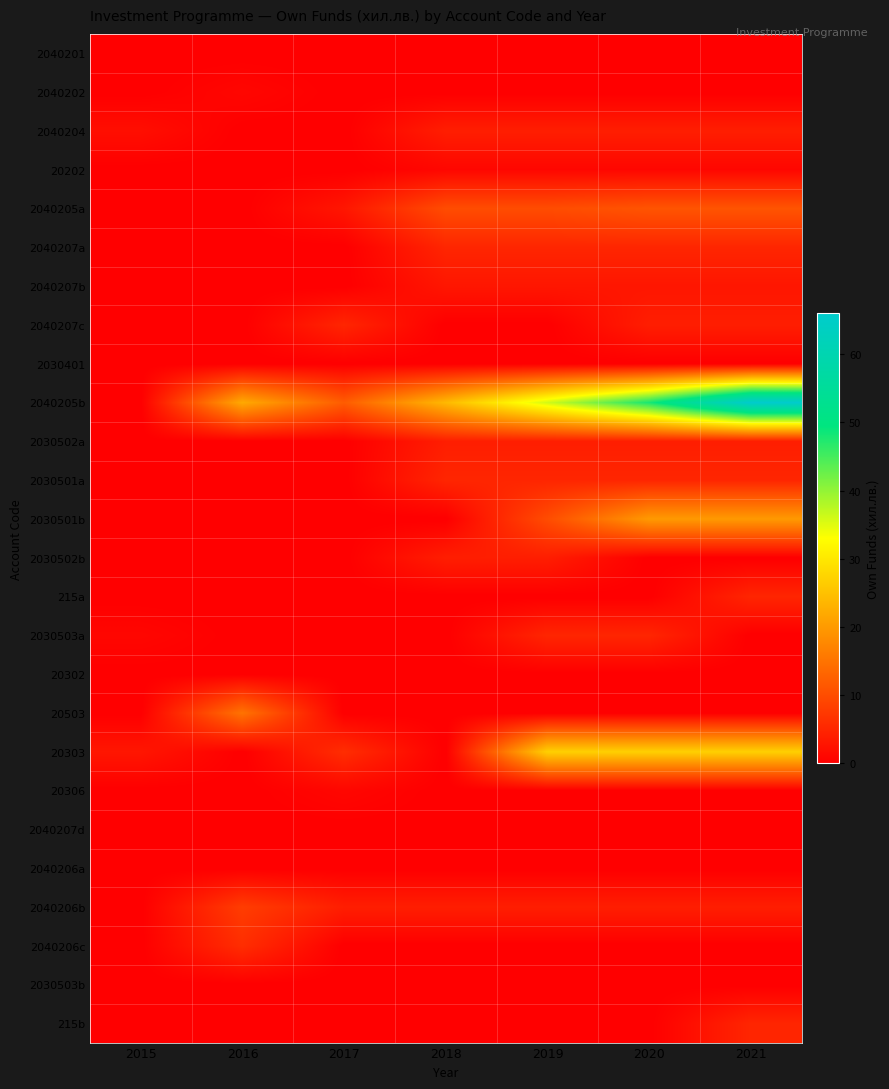

Count the number of data series in this chart.

26